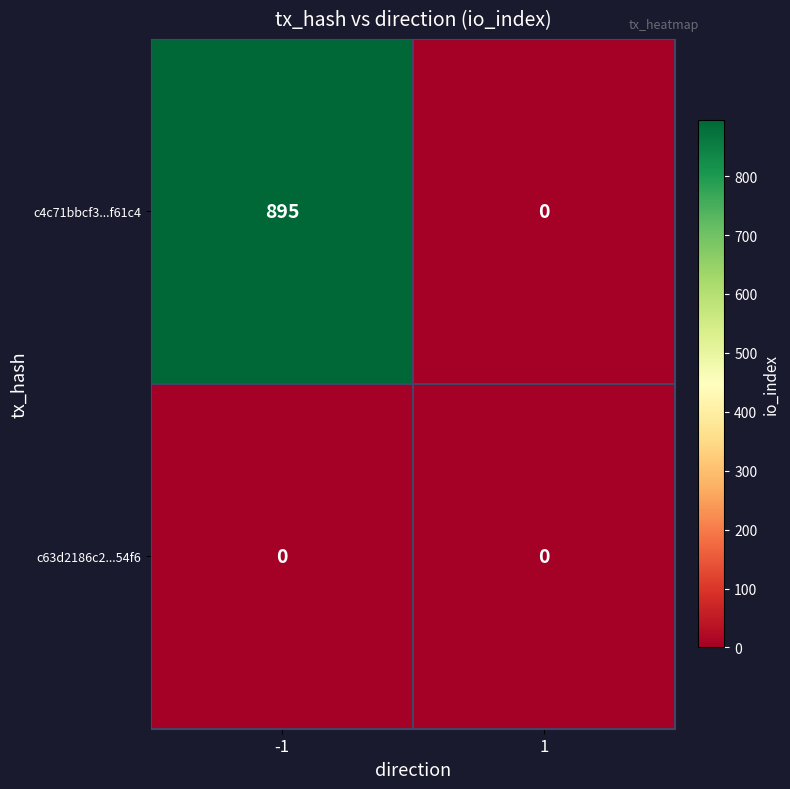

Reading left to right, transcribe all the data shown in this chart.

c4c71bbcf3...f61c4: 895	0
c63d2186c2...54f6: 0	0